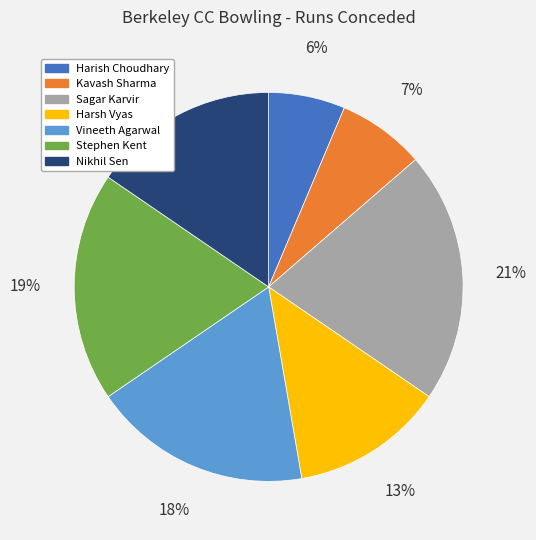

To the nearest percent, what is the combined percentage of Kavash Sharma and Vineeth Agarwal?

25%